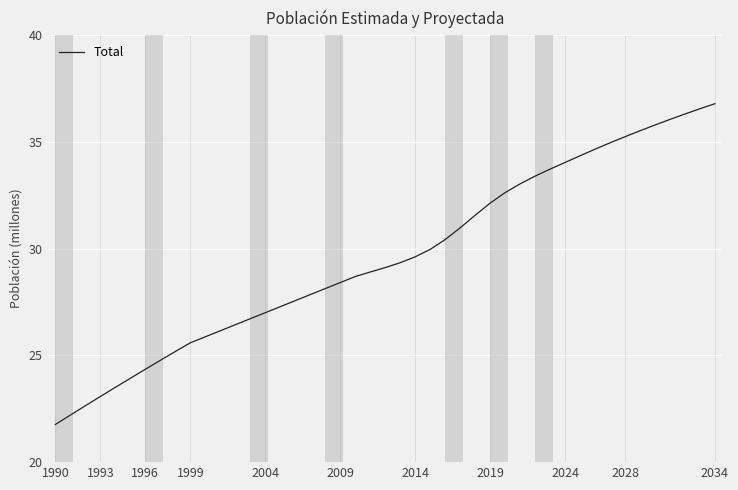

What is the maximum value shown in the chart?

36.8